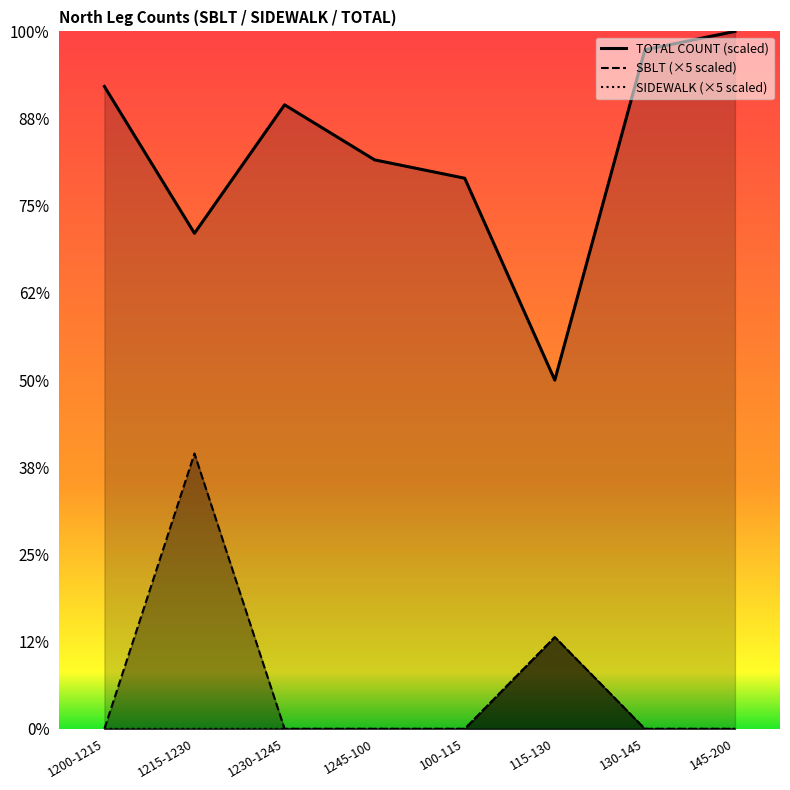

At how many categories does at least one series exceed 18?

8